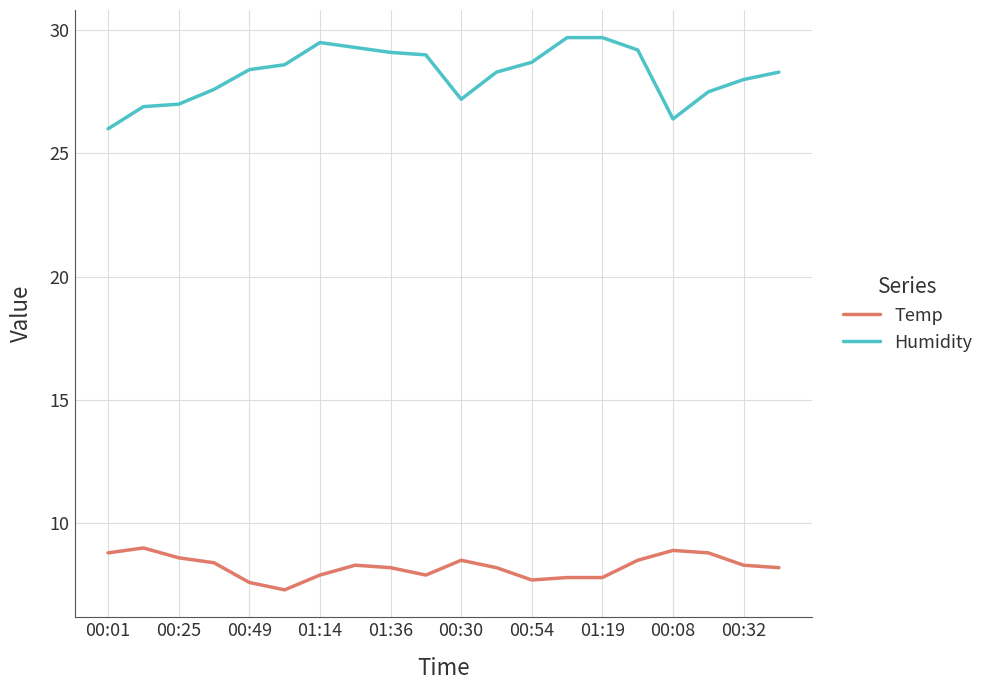

What is the maximum value shown in the chart?

29.7